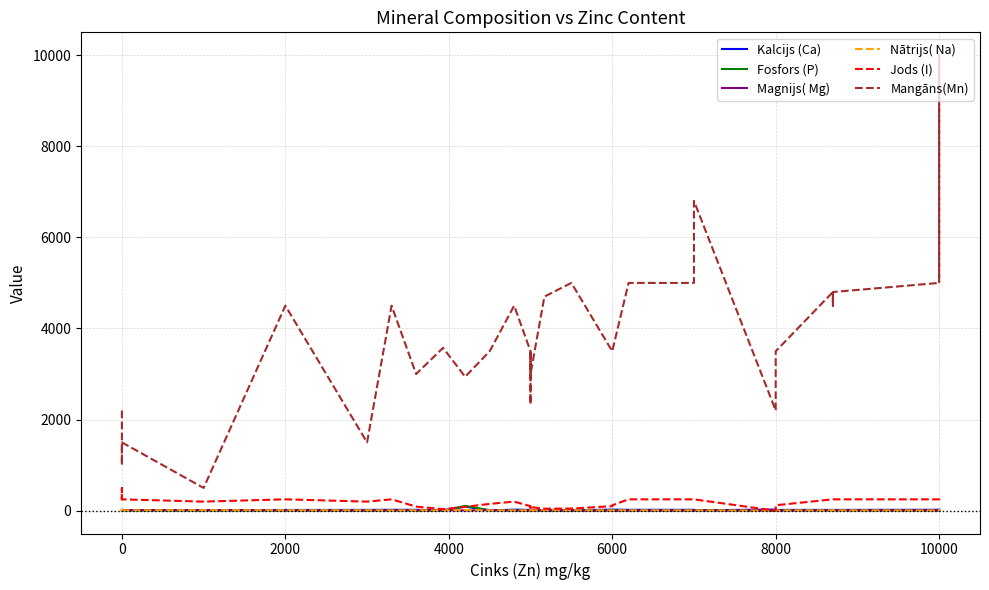

Does the chart have visible grid lines?

Yes